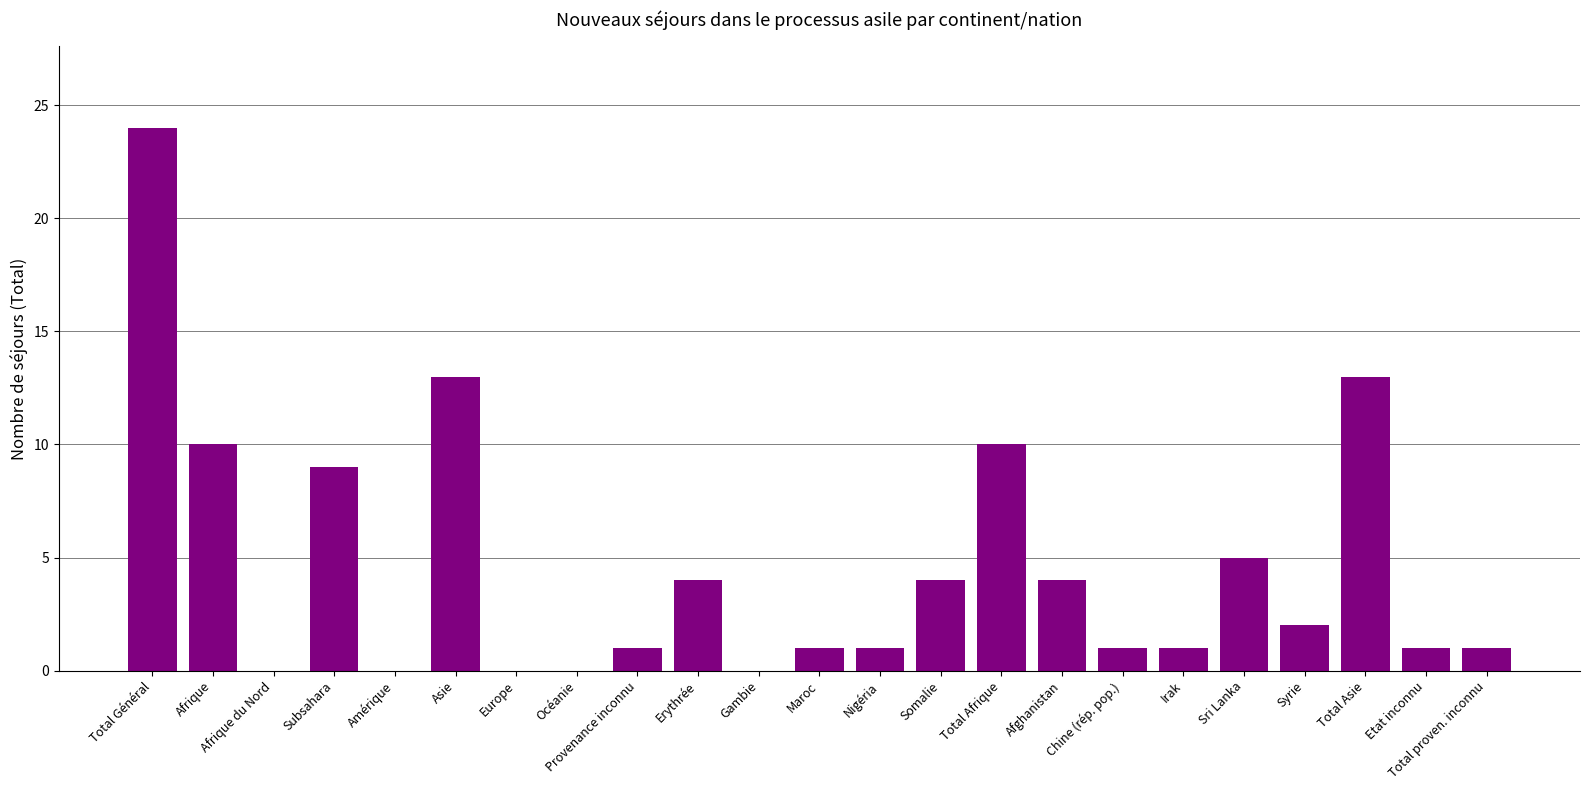

What is the maximum value shown in the chart?

24